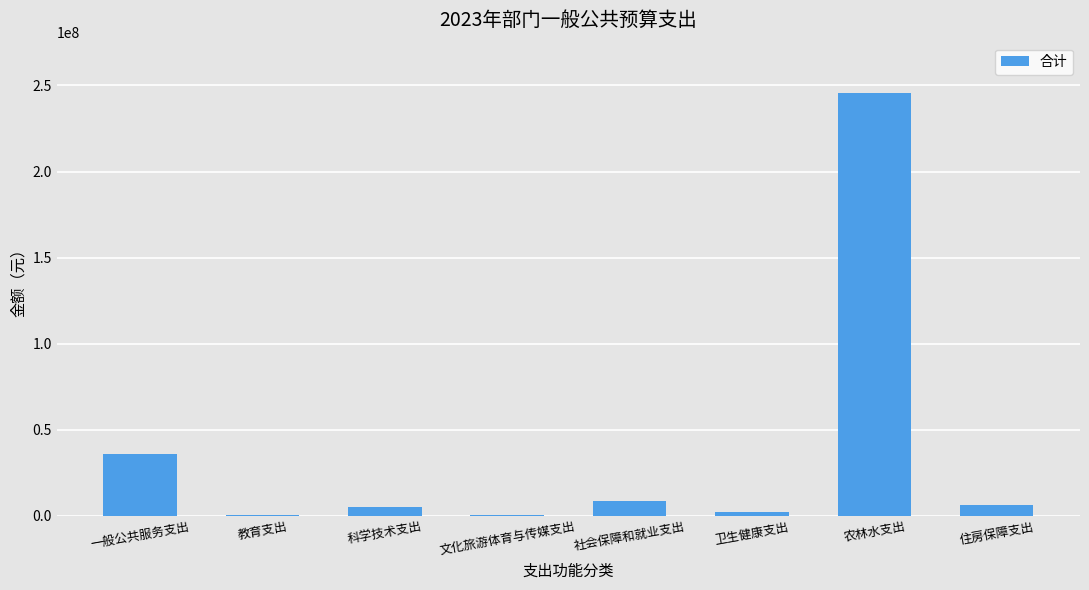

What is the greatest value displayed?

245380000